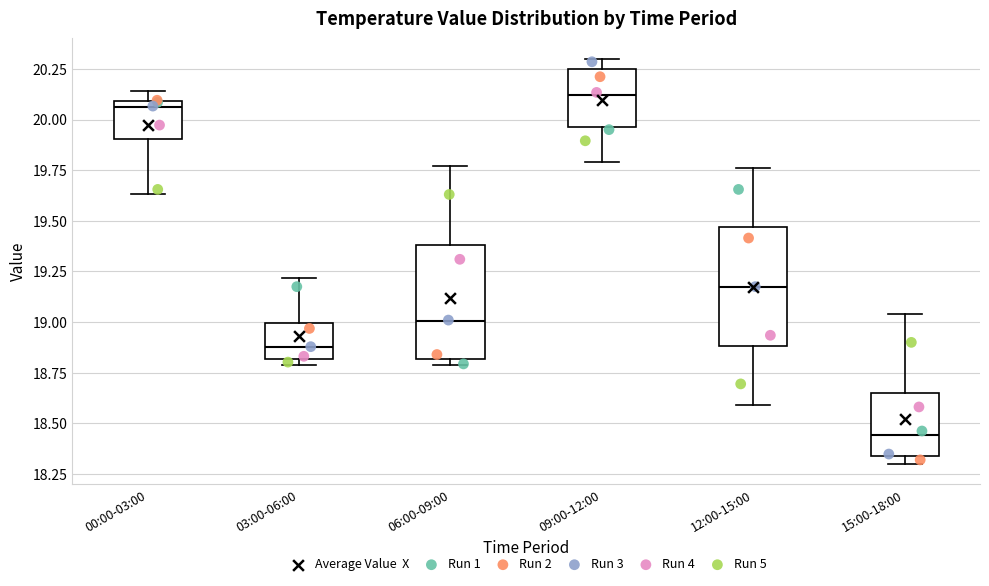

Reading left to right, read every box against the y-axis: the position of its median line, the range the box covers, and the ends of its whiskers. The values are not printed on the chart, so give them approximately, as read against the axis.

00:00-03:00: median 20.05, box 19.90 to 20.10, whiskers 19.65 to 20.15
03:00-06:00: median 18.90, box 18.80 to 19.00, whiskers 18.80 (just below the box's lower edge) to 19.20
06:00-09:00: median 19.00, box 18.80 to 19.40, whiskers 18.80 (just below the box's lower edge) to 19.75
09:00-12:00: median 20.10, box 19.95 to 20.25, whiskers 19.80 to 20.30
12:00-15:00: median 19.20, box 18.90 to 19.45, whiskers 18.60 to 19.75
15:00-18:00: median 18.45, box 18.35 to 18.65, whiskers 18.30 to 19.05